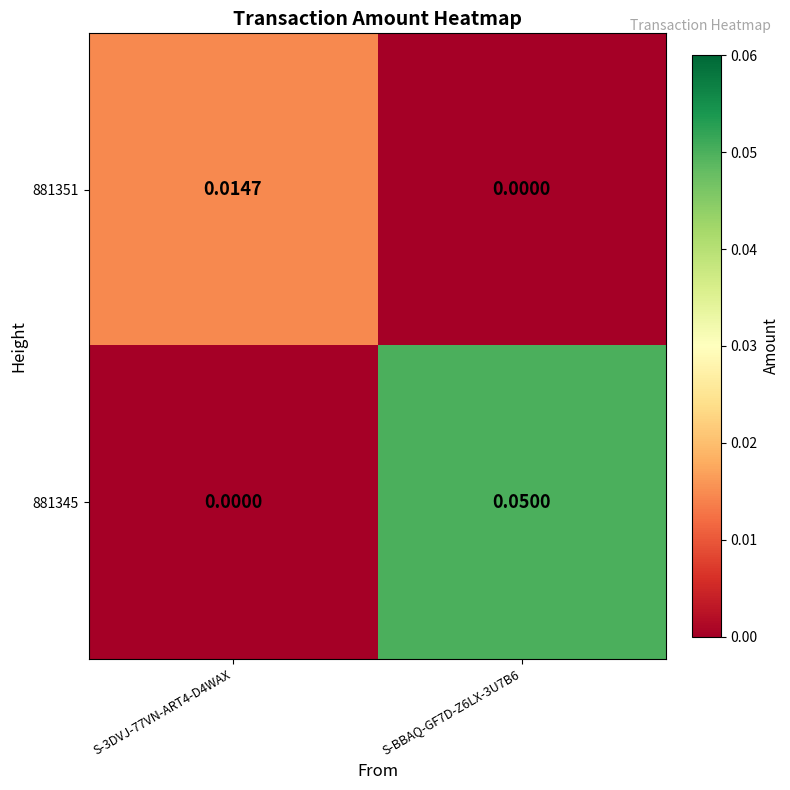

Is the value of 881351 at S-3DVJ-77VN-ART4-D4WAX greater than the value of 881345 at S-3DVJ-77VN-ART4-D4WAX?

Yes